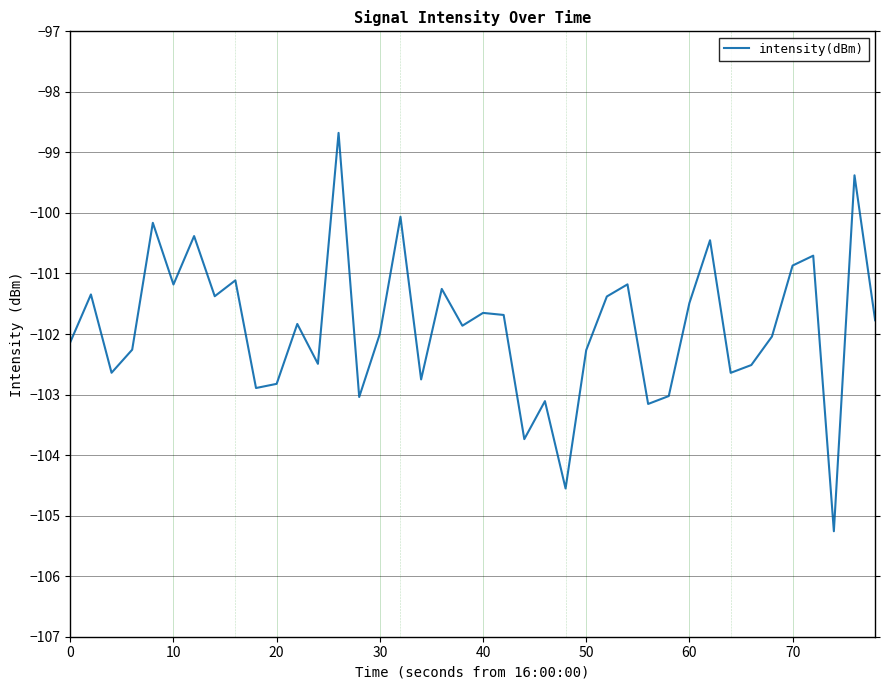

What is the greatest value displayed?

-98.7